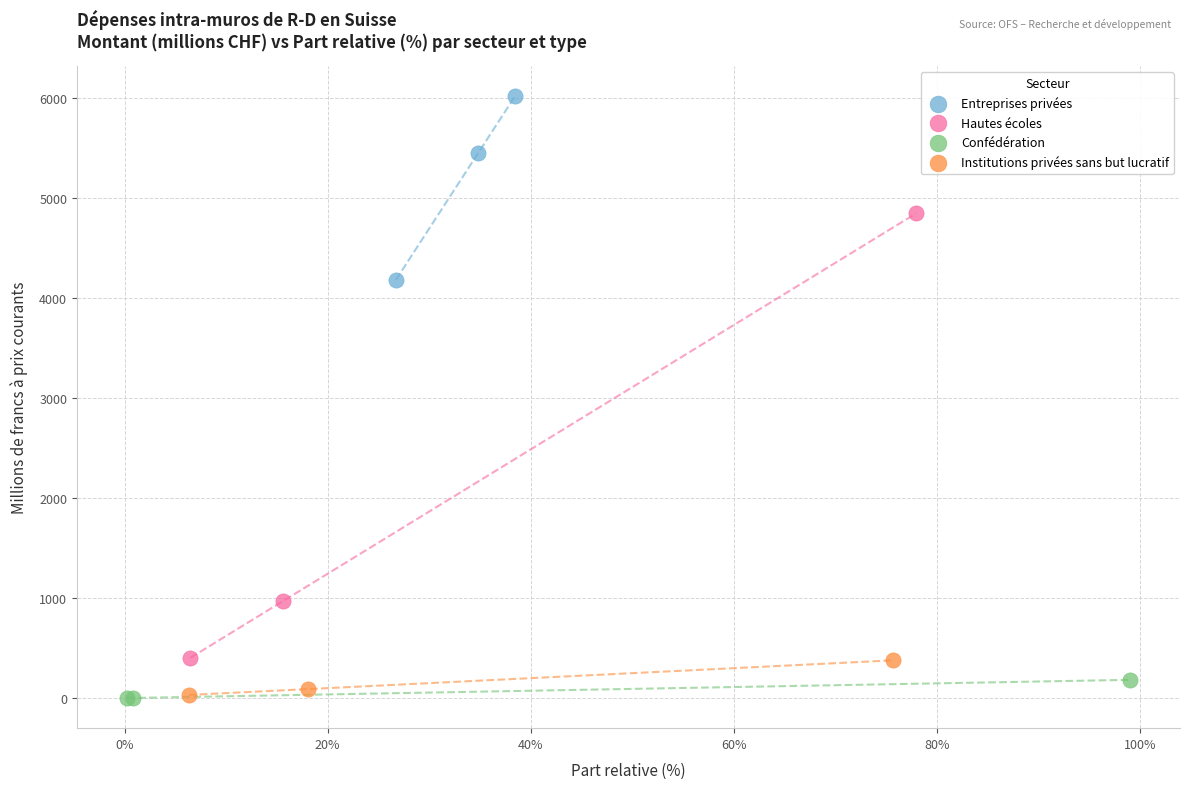

Which series has the largest Y range (max minus min)?

Hautes écoles